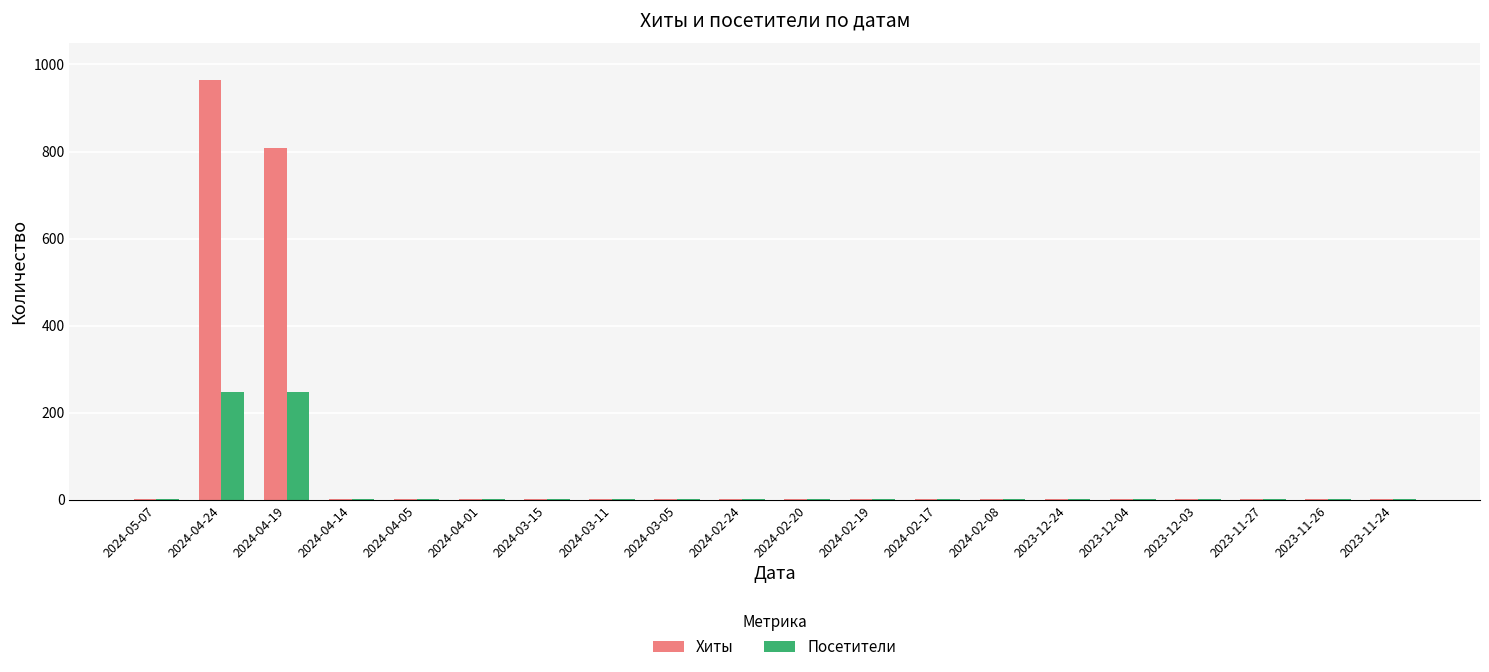

What is the approximate value of Хиты at 2024-04-19, to the nearest 50?

800